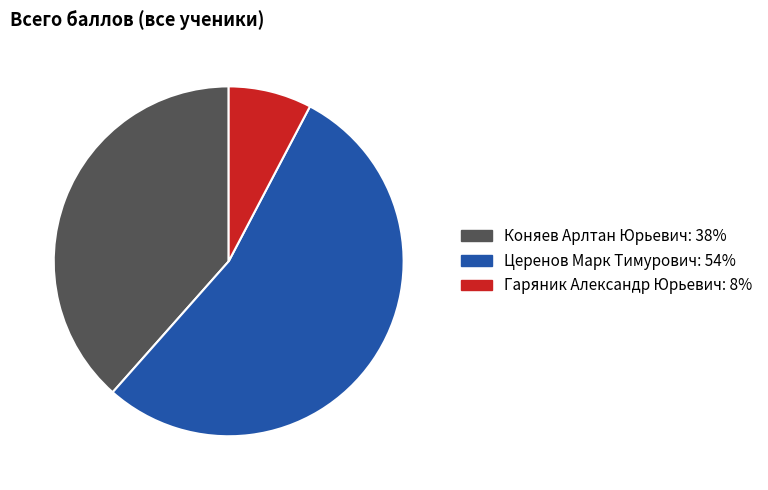

The Коняев Арлтан Юрьевич slice represents 26% of the pie. True or false?

False